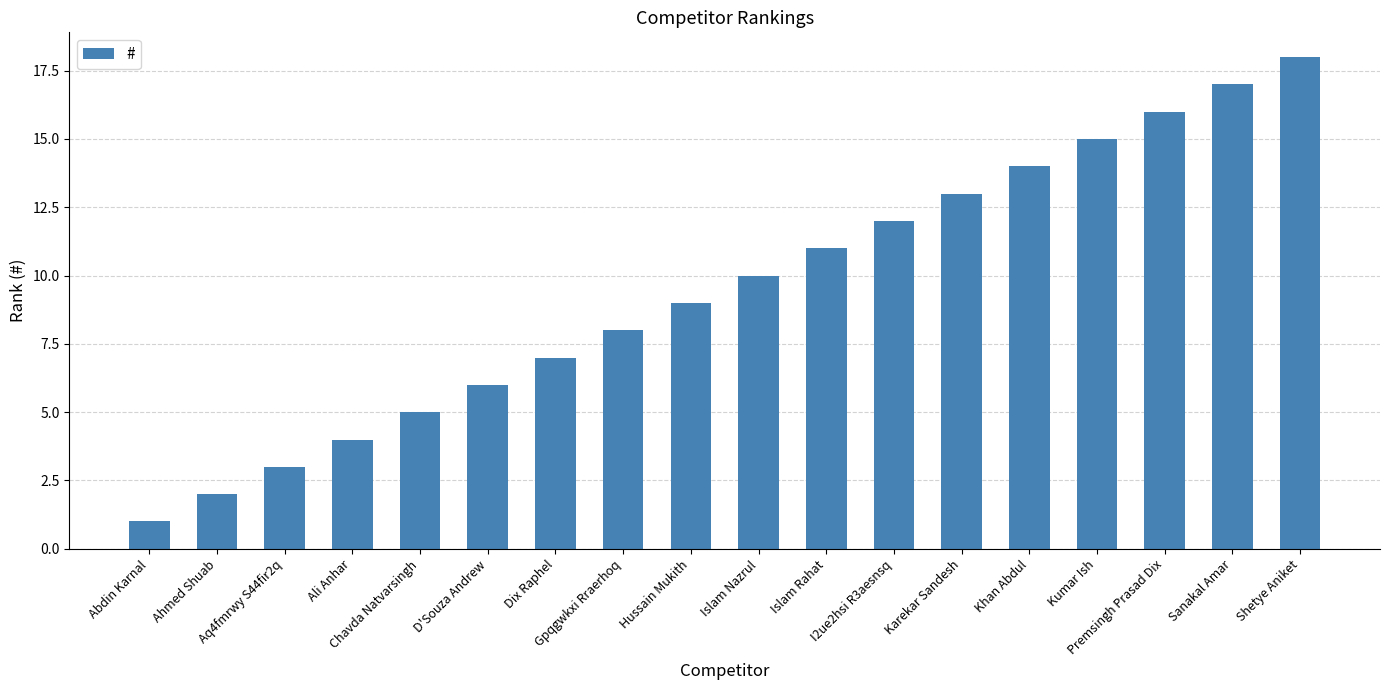

Reading right to left, extract all data points from this chart.

18	17	16	15	14	13	12	11	10	9	8	7	6	5	4	3	2	1